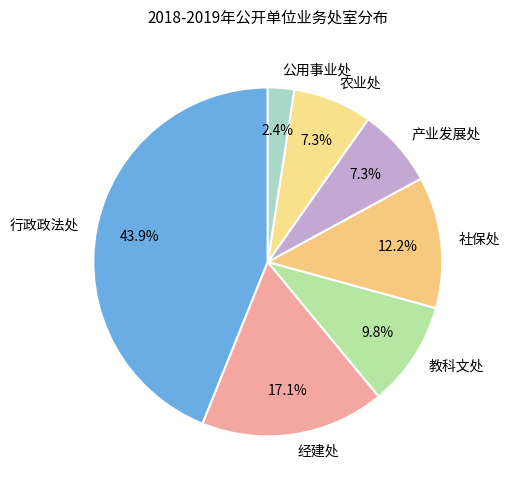

What percentage is NOT represented by 教科文处?

90.2%